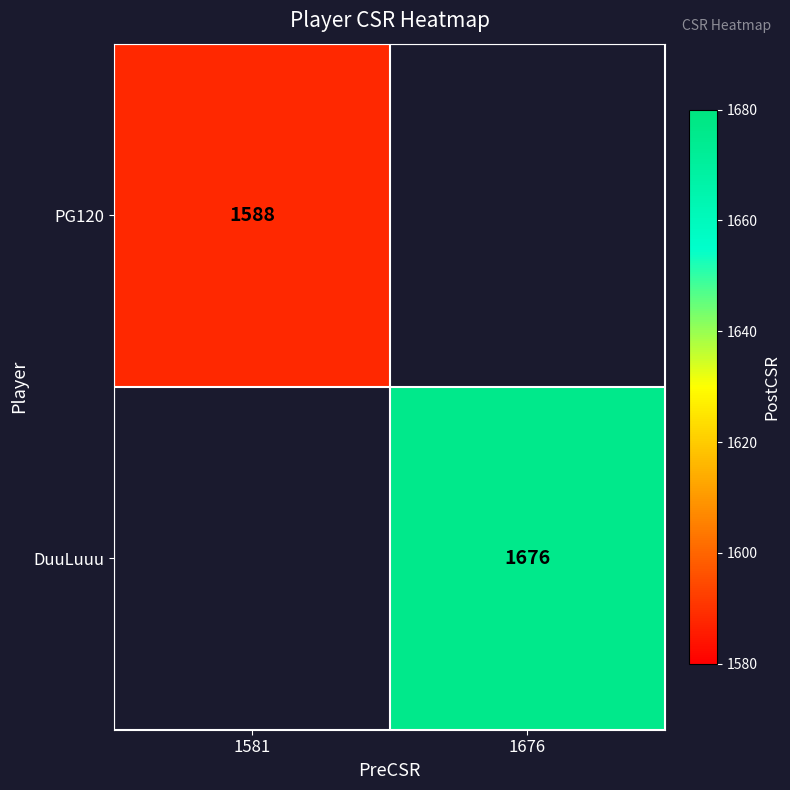

Which has a higher value, 1581 or 1676?

1676